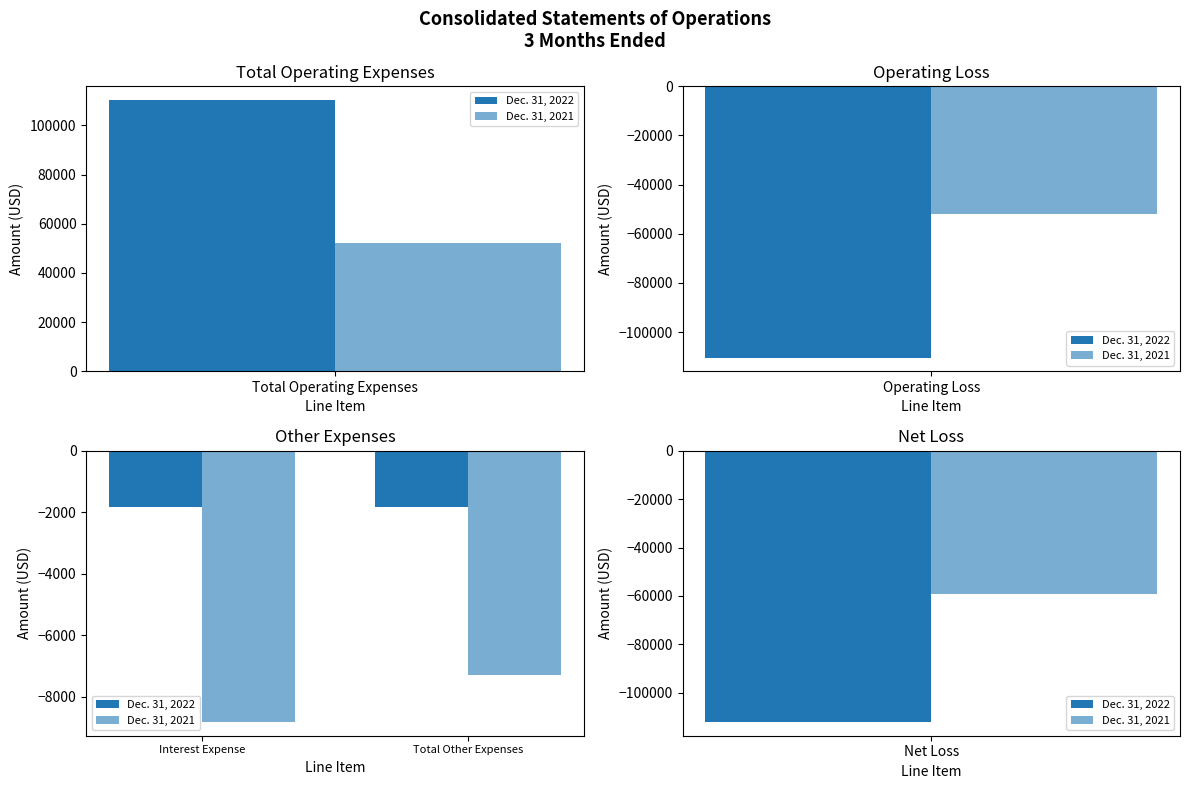

The value of Dec. 31, 2021 at Total Other Expenses is -4688. True or false?

False